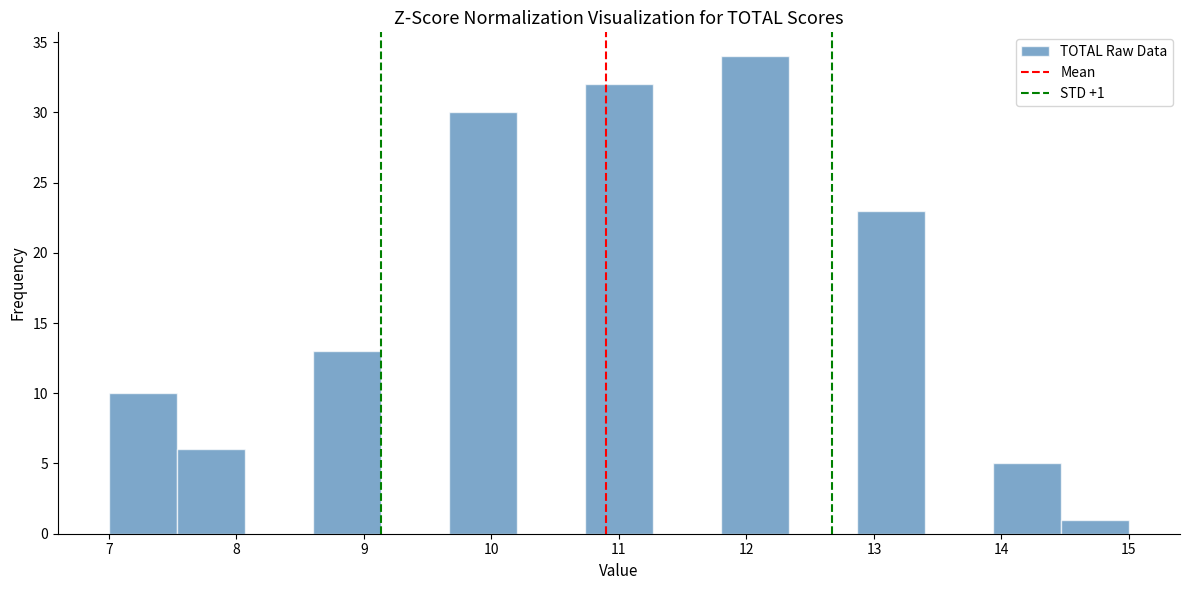

Which range on the x-axis has the tallest bar?

11.8 to 12.3